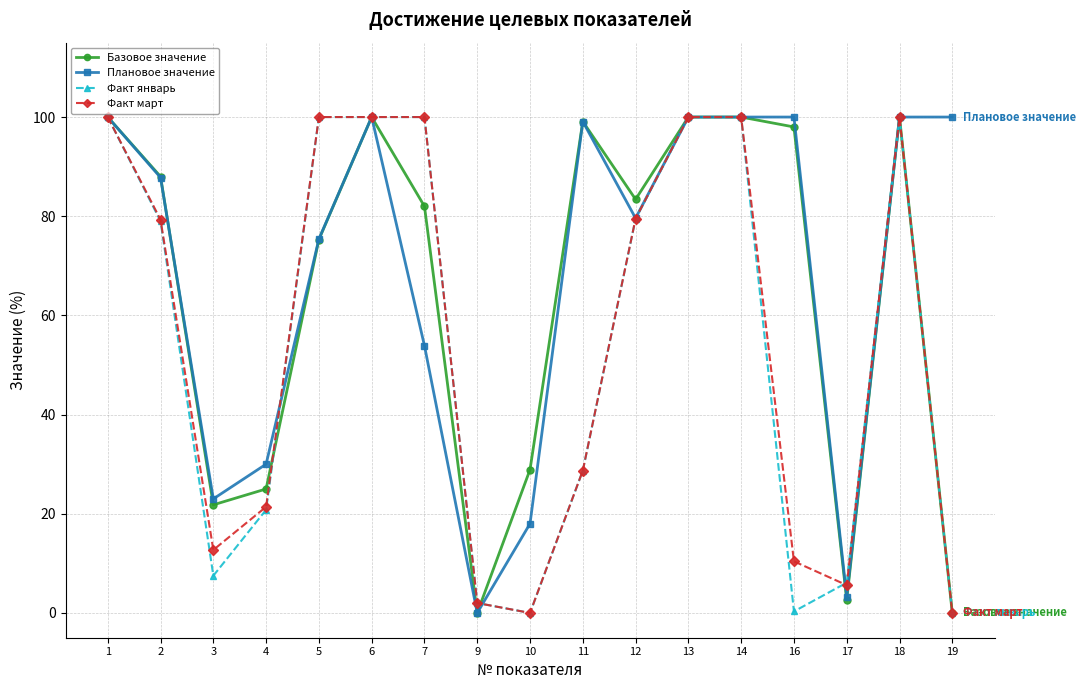

Where does the Факт январь series first go above 79?

1